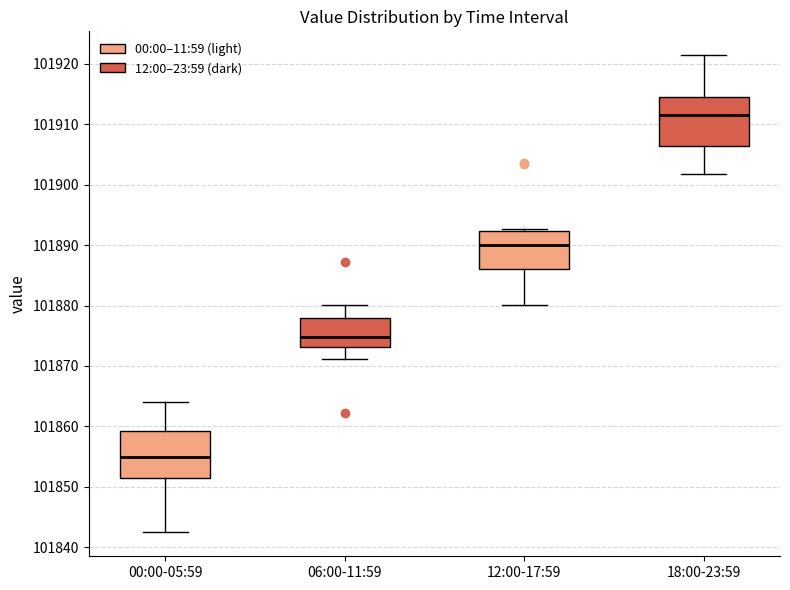

Reading left to right, transcribe this box plot: for each box, give where its median line is, the range the box spans, and where its two whiskers end, as read against the y-axis. The values are not printed on the chart, so give them approximately, as read against the axis.

00:00-05:59: median 101855, box 101851 to 101859, whiskers 101842 to 101864
06:00-11:59: median 101875, box 101873 to 101878, whiskers 101871 to 101880
12:00-17:59: median 101890, box 101886 to 101892, whiskers 101880 to 101893
18:00-23:59: median 101912, box 101906 to 101915, whiskers 101902 to 101921